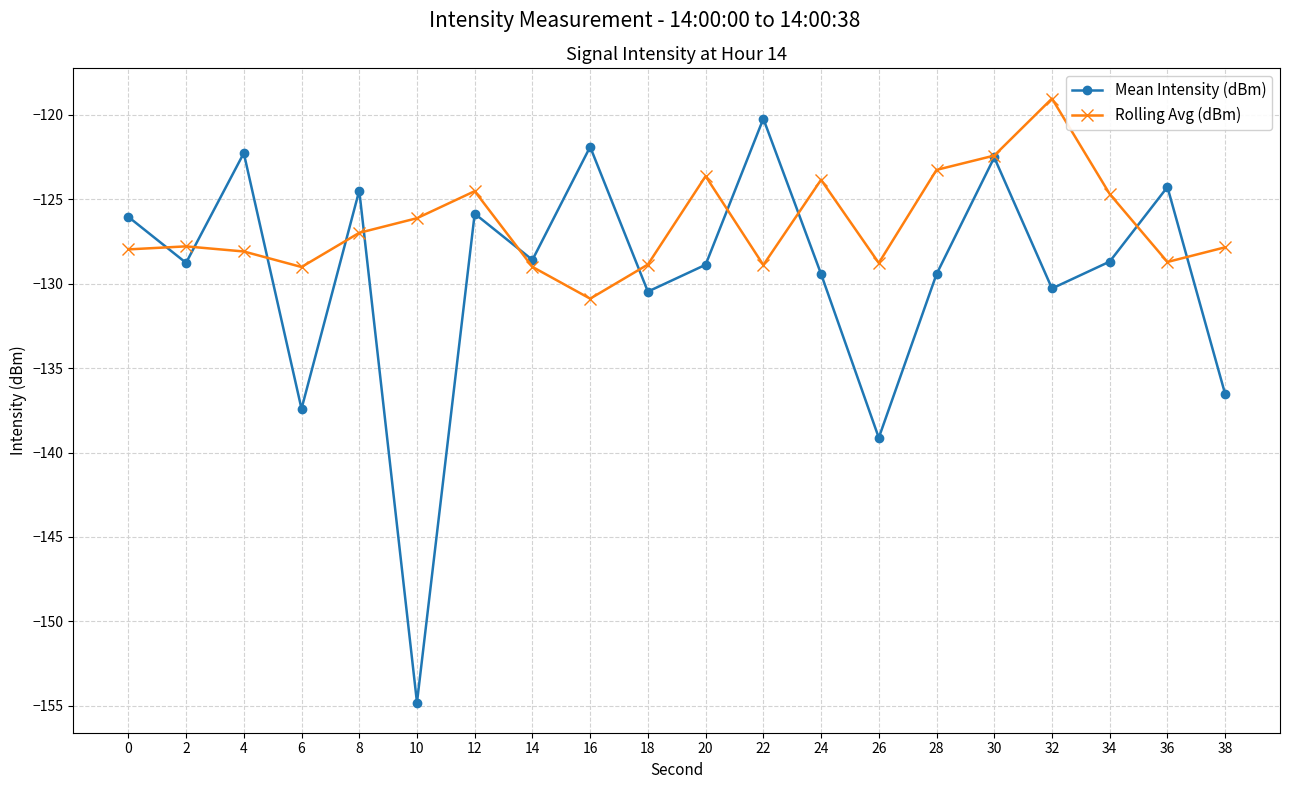

What is the value of the Rolling Avg (dBm) point at the 3rd from the left?

-128.1